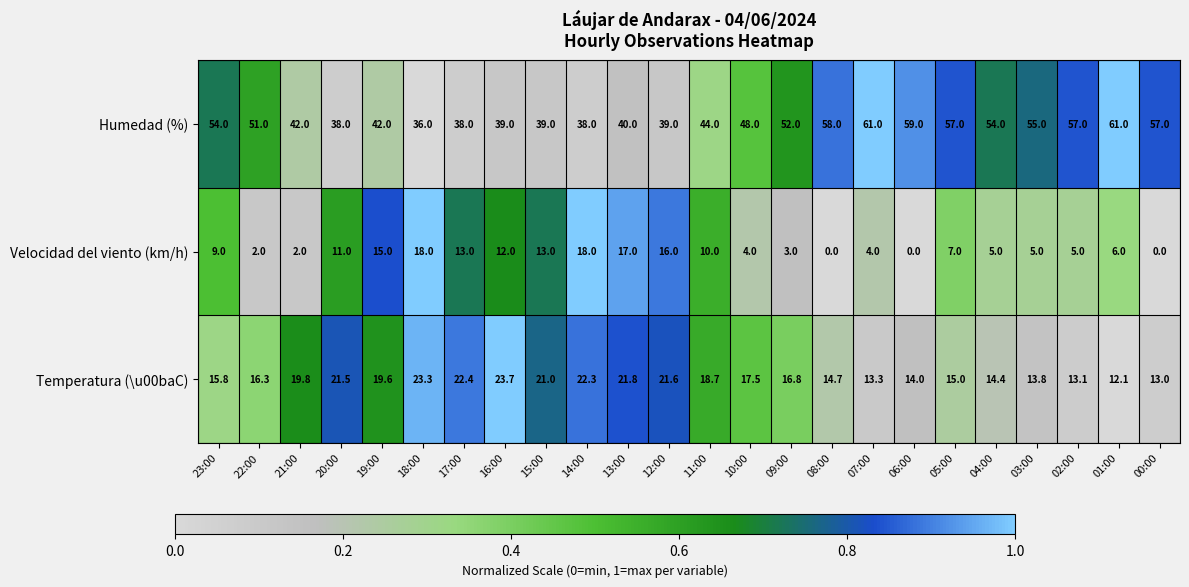

The value of Temperatura (\u00baC) at 20:00 is 21.5. True or false?

True